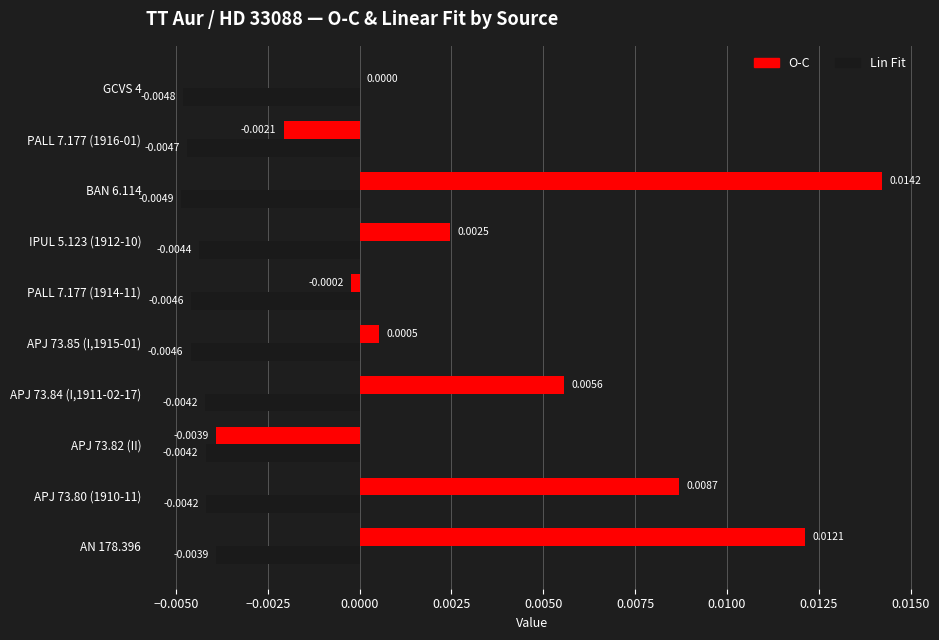

Which series changed the most between APJ 73.82 (II) and PALL 7.177 (1914-11)?

O-C